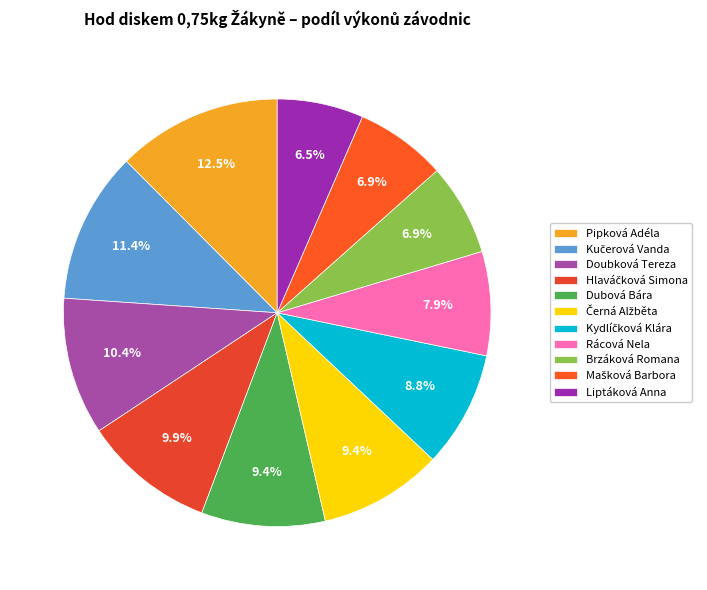

Which has a higher value, Pipková Adéla or Rácová Nela?

Pipková Adéla